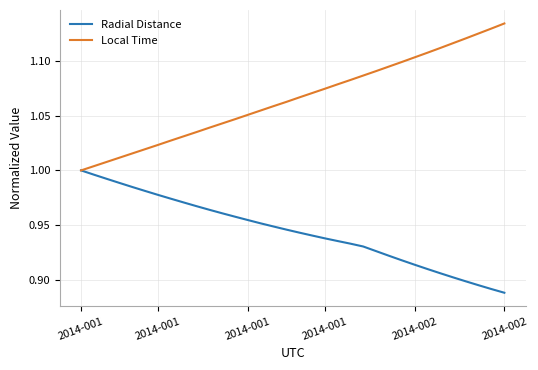

Rank the series by their average value, from highest to lowest.

Local Time, Radial Distance